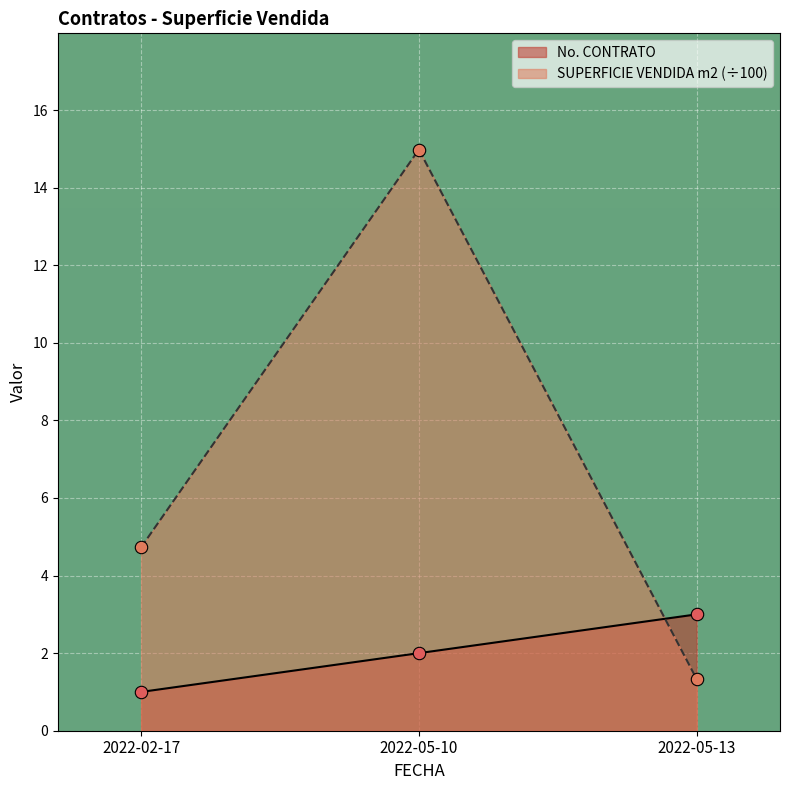

Which series reaches the maximum Y coordinate?

SUPERFICIE VENDIDA m2